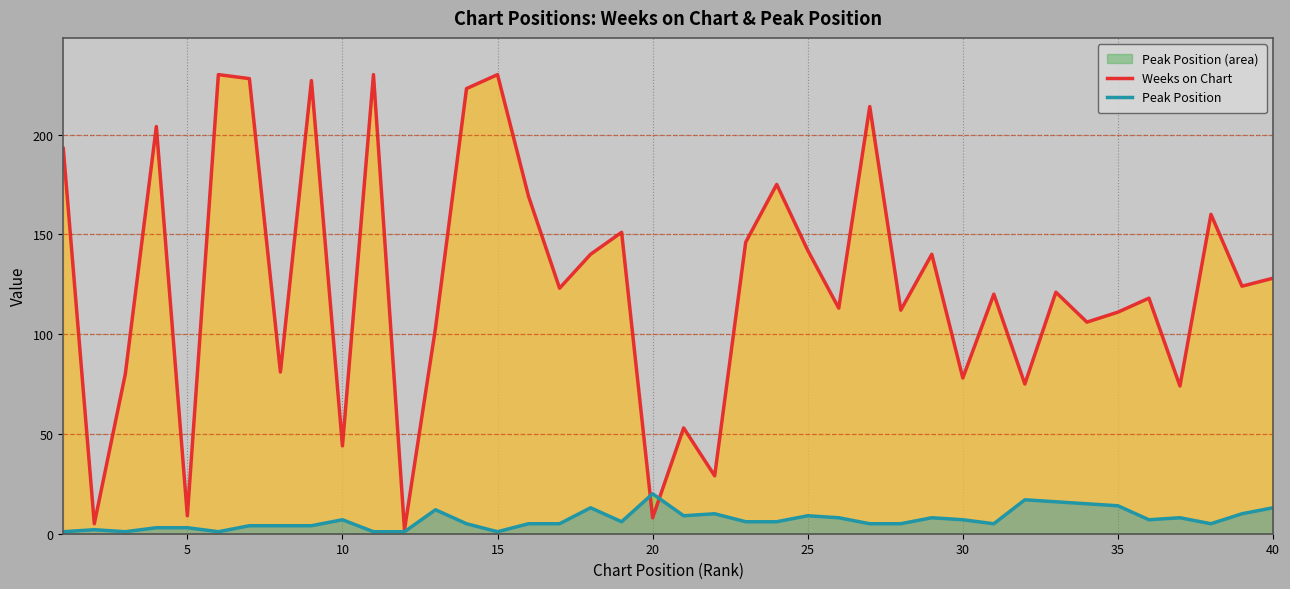

What is the sum of all Weeks on Chart values?

5019